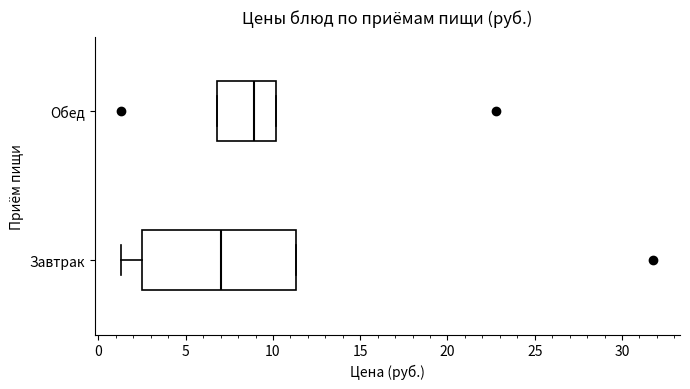

Reading bottom to top, transcribe this box plot: for each box, give where its median line is, the range the box spans, and where its two whiskers end, as read against the x-axis. The values are not printed on the chart, so give them approximately, as read against the axis.

Завтрак: median 7.0, box 2.5 to 11.5, whiskers 1.5 to 11.5
Обед: median 9.0, box 7.0 to 10.0, whiskers 7.0 to 10.0